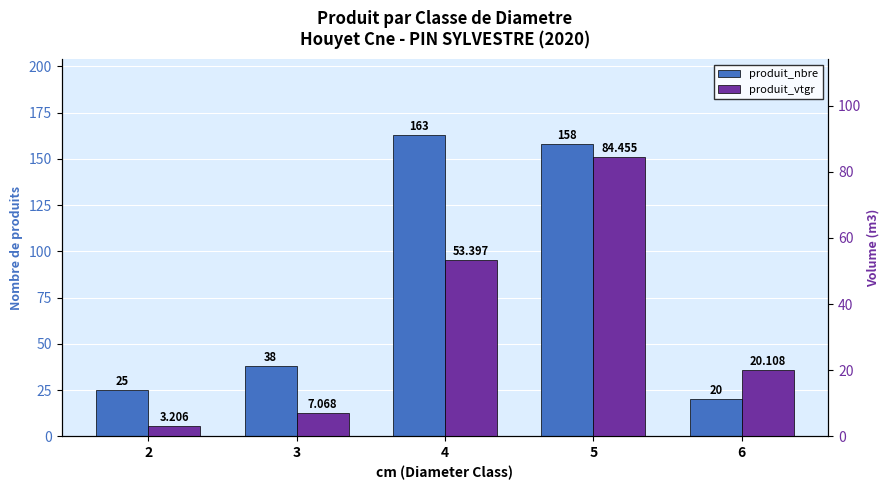

Reading left to right, what are all the values shown in this chart?

produit_nbre: 25.0	38.0	163.0	158.0	20.0
produit_vtgr: 3.2	7.1	53.4	84.5	20.1